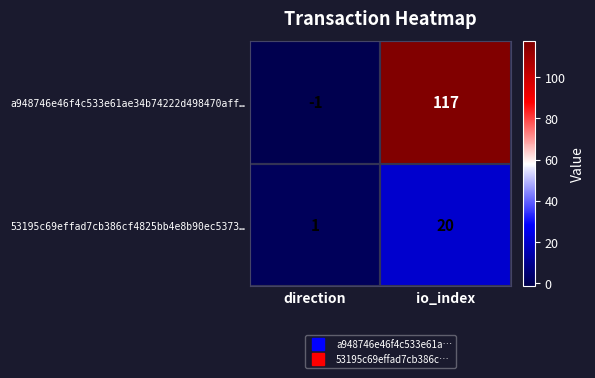

What value does the 53195c69effad7cb386cf4825bb4e8b90ec5373… series have at io_index, to the nearest 5?

20